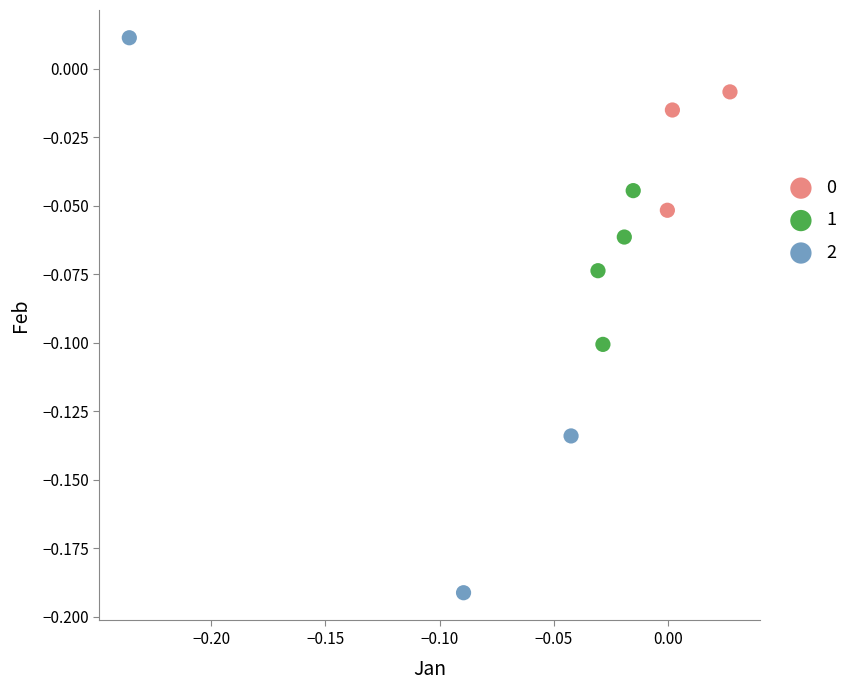

Which series reaches the minimum Y coordinate?

2